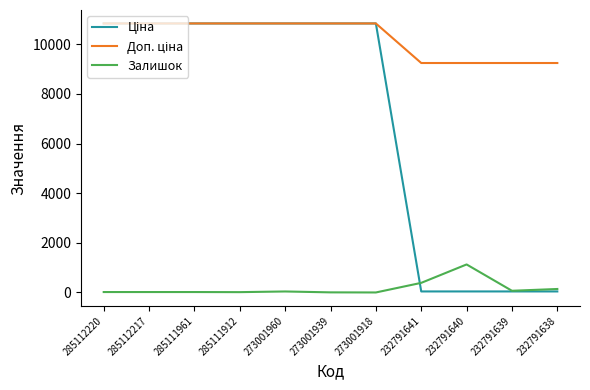

At which label does Залишок reach its peak?

232791640